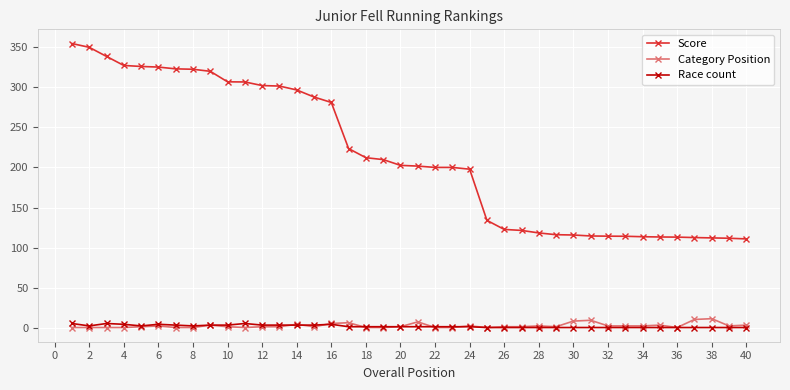

Which series has the largest range (max minus min)?

Score